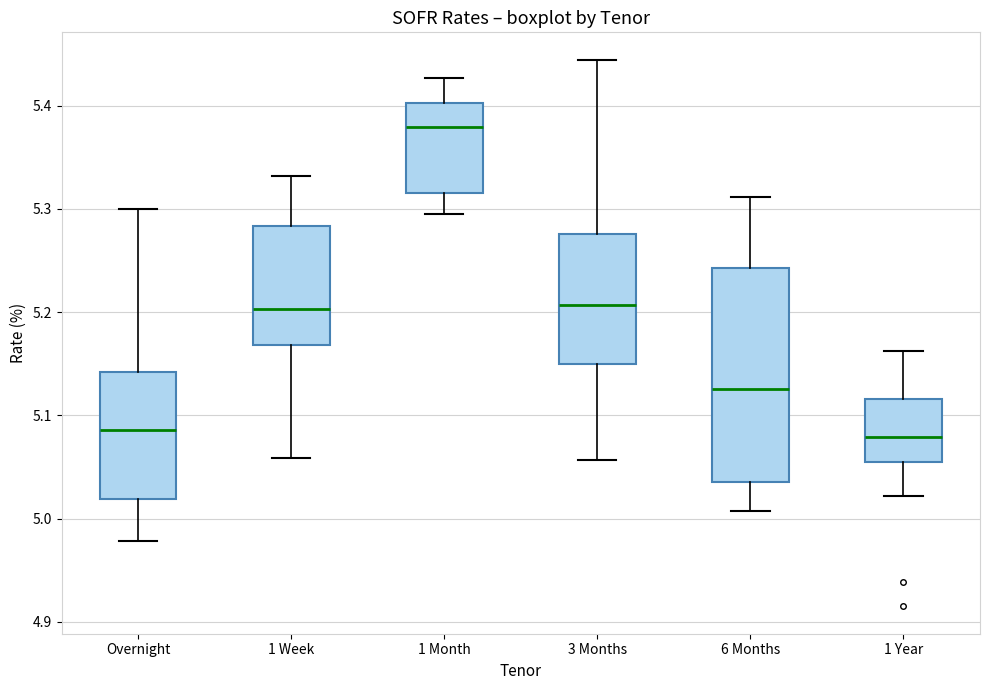

Where does the upper whisker of the box for 3 Months end on the y-axis? The values are not printed on the chart, so give them approximately, as read against the axis.

5.44